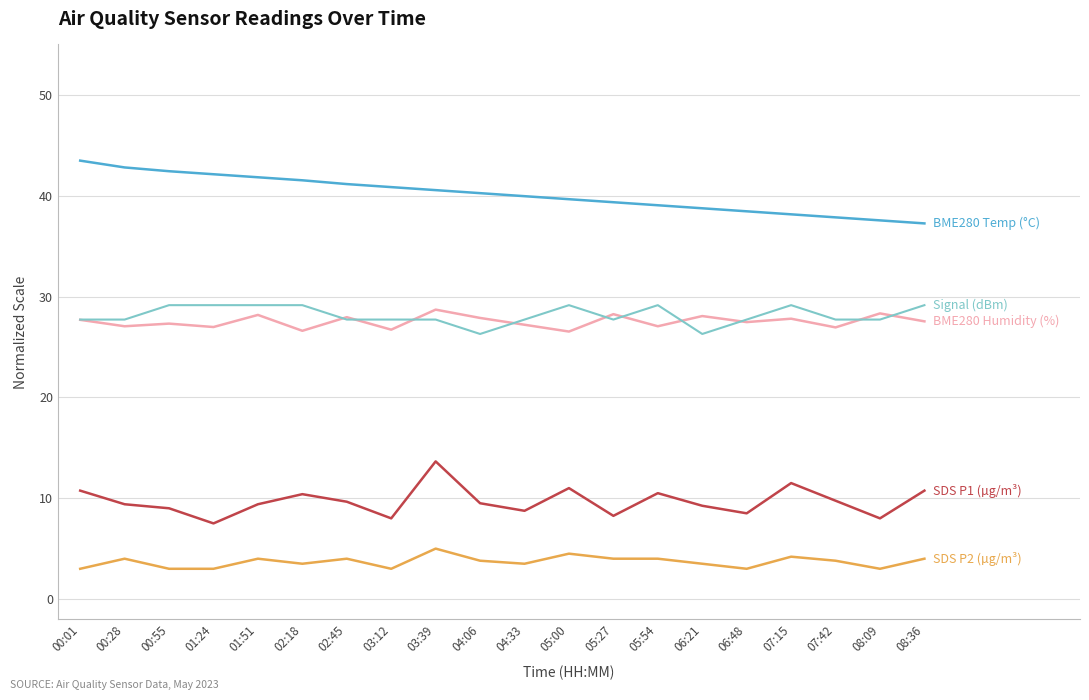

What is the total value across all series at 06:21?

105.8